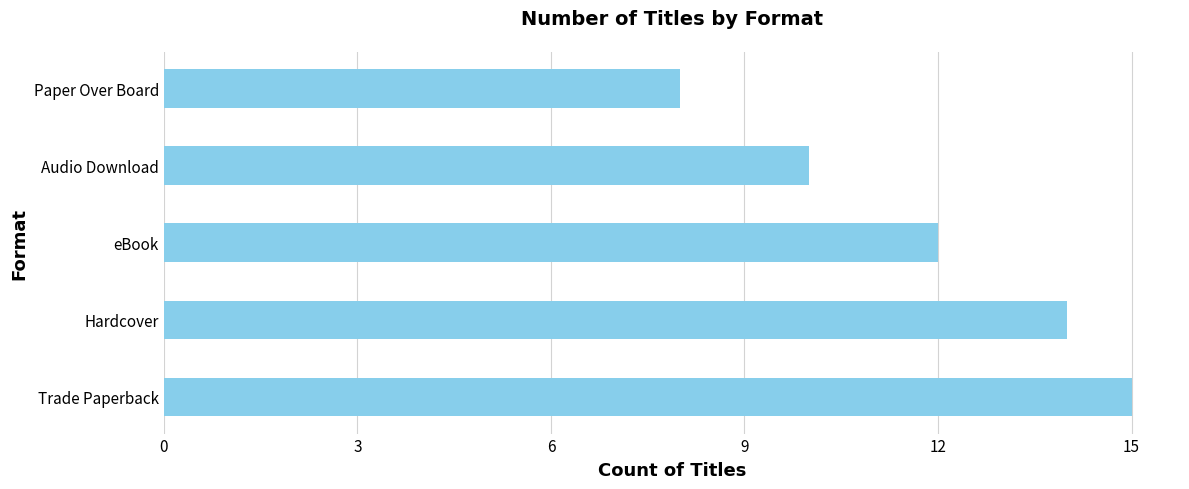

Rank the categories by value from highest to lowest.

Trade Paperback, Hardcover, eBook, Audio Download, Paper Over Board